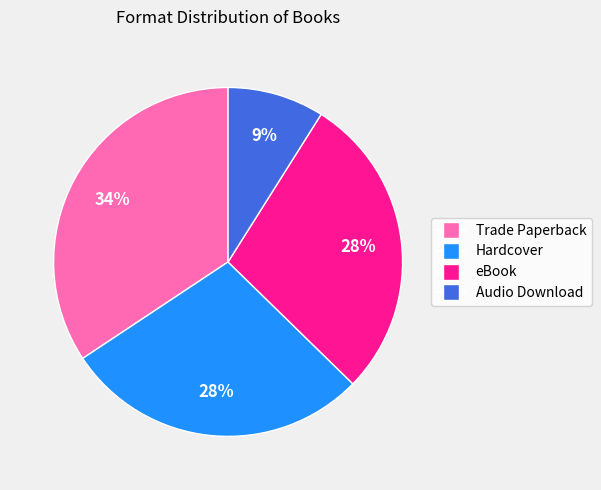

Approximately how many times larger is the value at eBook compared to Hardcover?

1.0